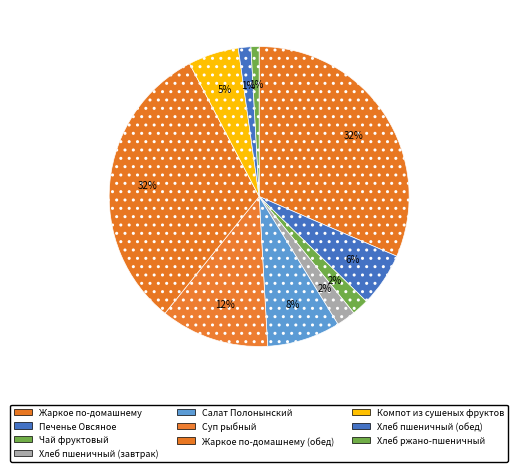

How many segments does this pie chart have?

10